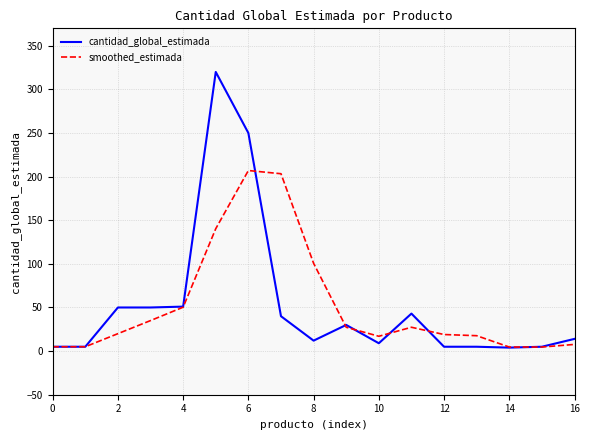

Rank the series by their maximum value, from highest to lowest.

cantidad_global_estimada, smoothed_estimada